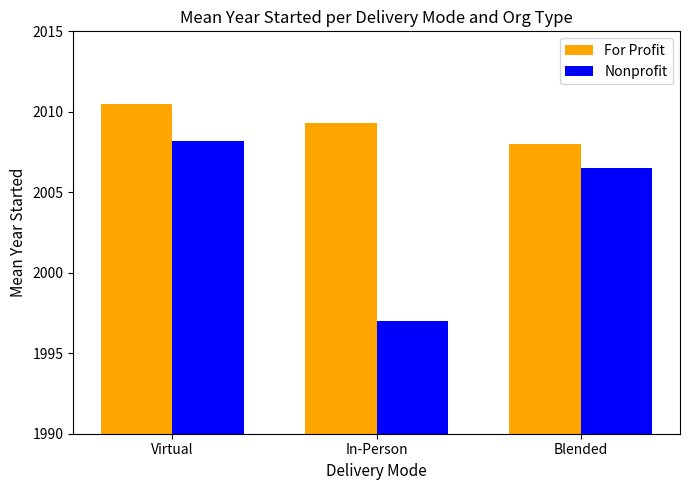

Reading right to left, transcribe all the data shown in this chart.

For Profit: 2008.0	2009.3	2010.5
Nonprofit: 2006.5	1997.0	2008.2